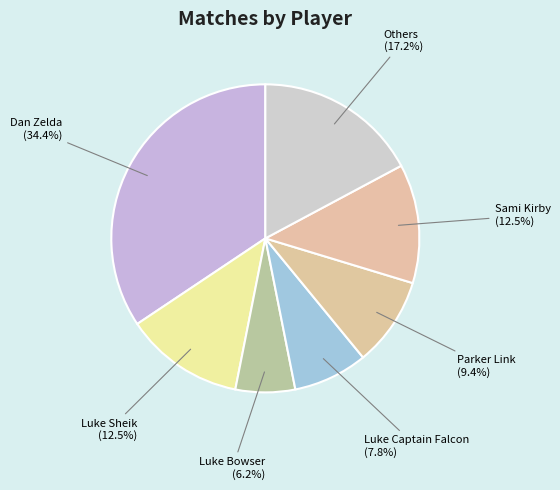

Does any single category account for the majority?

No